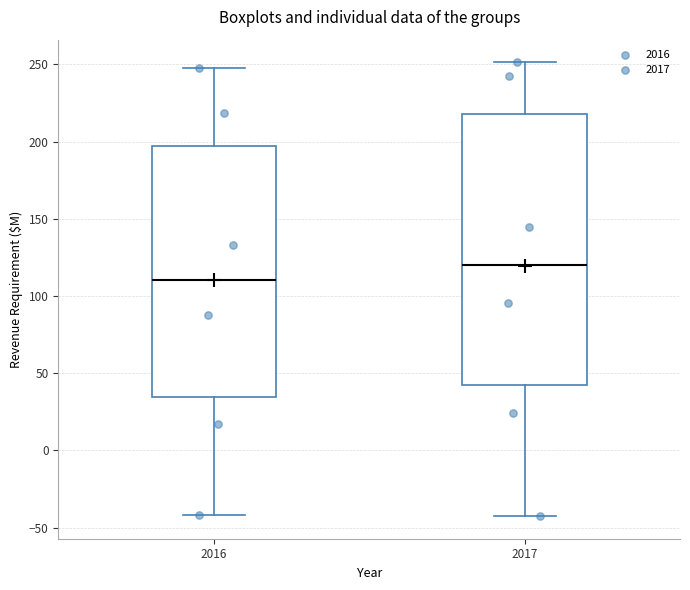

Which box's median line is the lowest?

2016